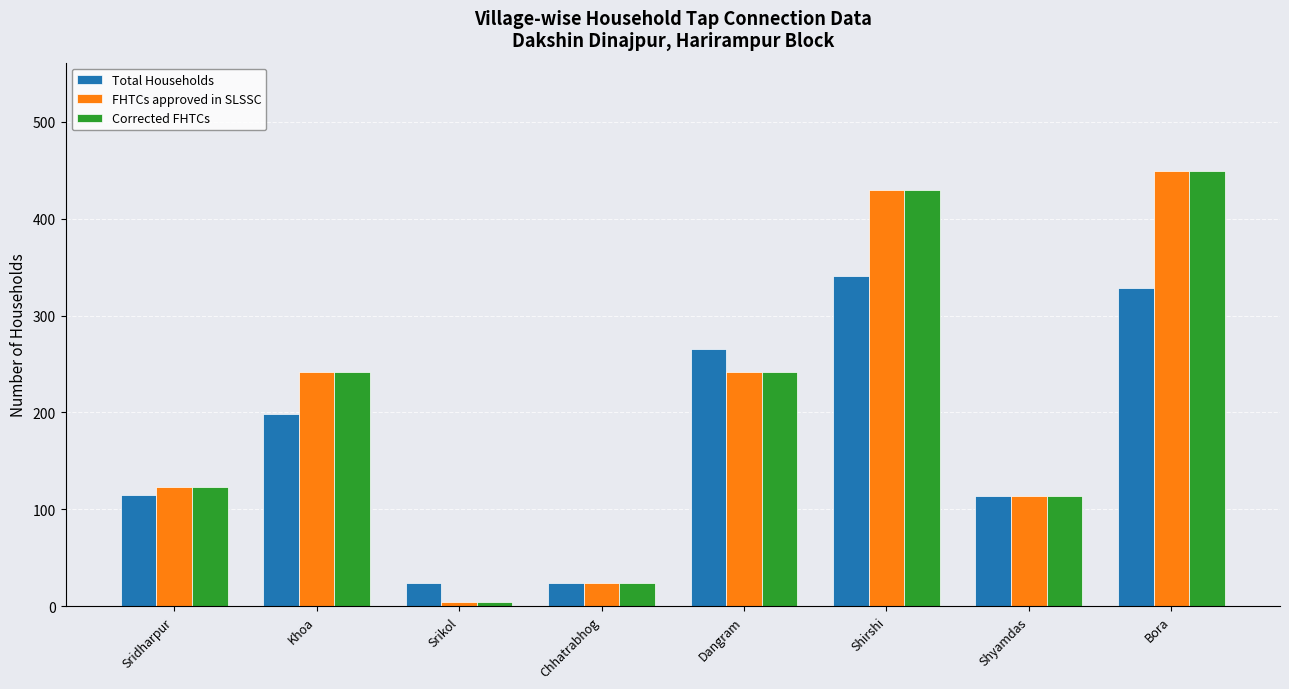

How many data points does each series have?

8